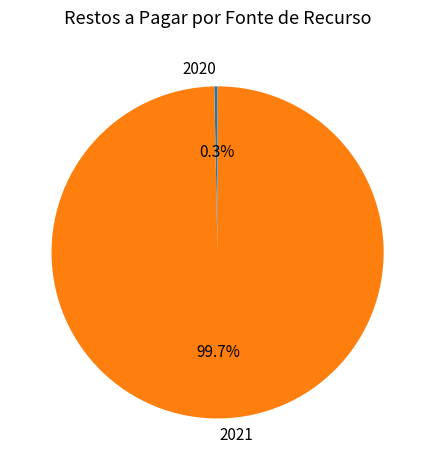

Rank the categories by value from highest to lowest.

2021, 2020